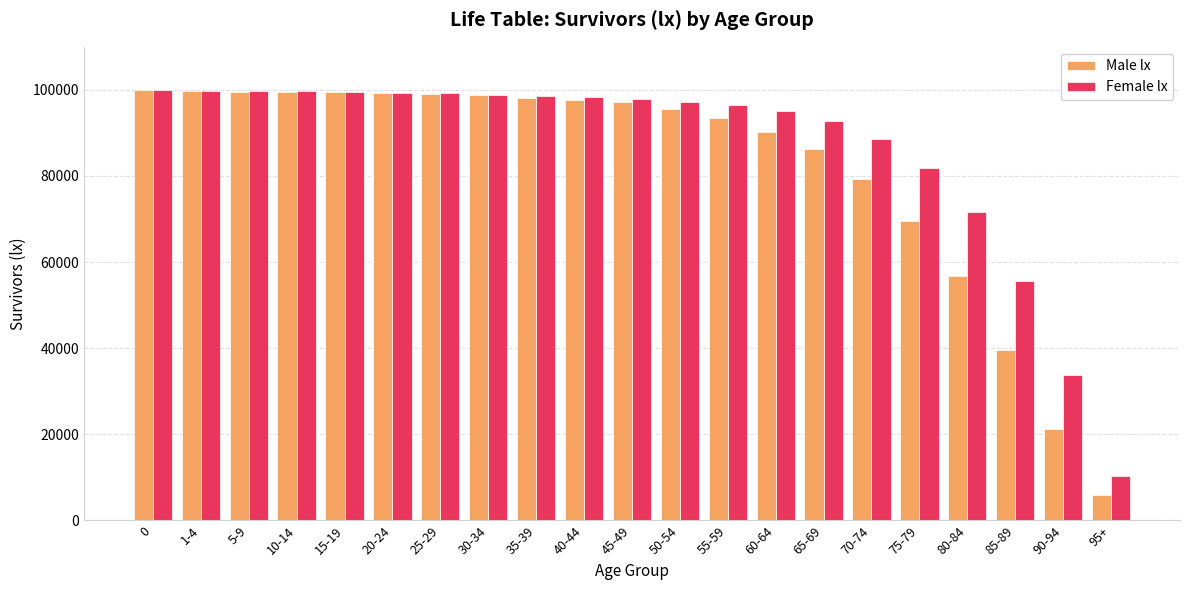

The Female lx series shows 81970 at 75-79. True or false?

True